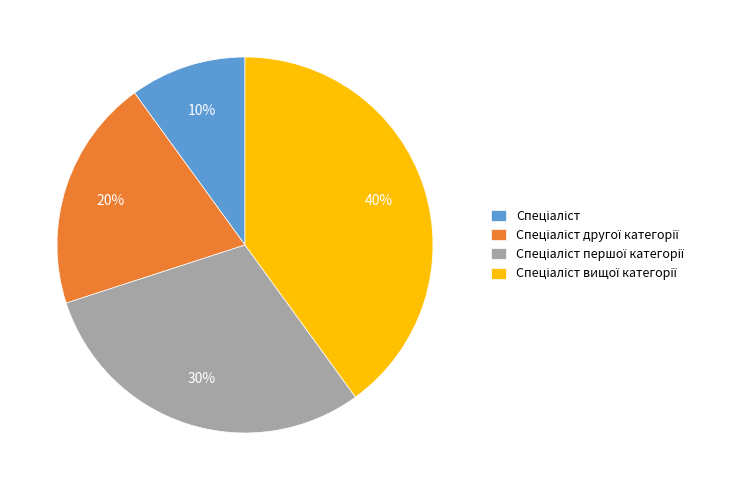

To the nearest percent, what is the average slice percentage?

25%